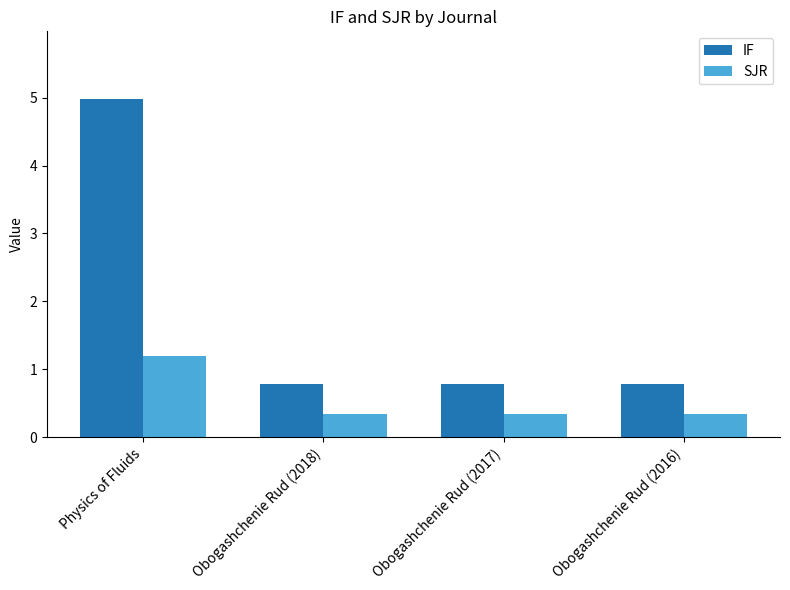

Between Physics of Fluids and Obogashchenie Rud (2017), which series saw the biggest shift?

IF